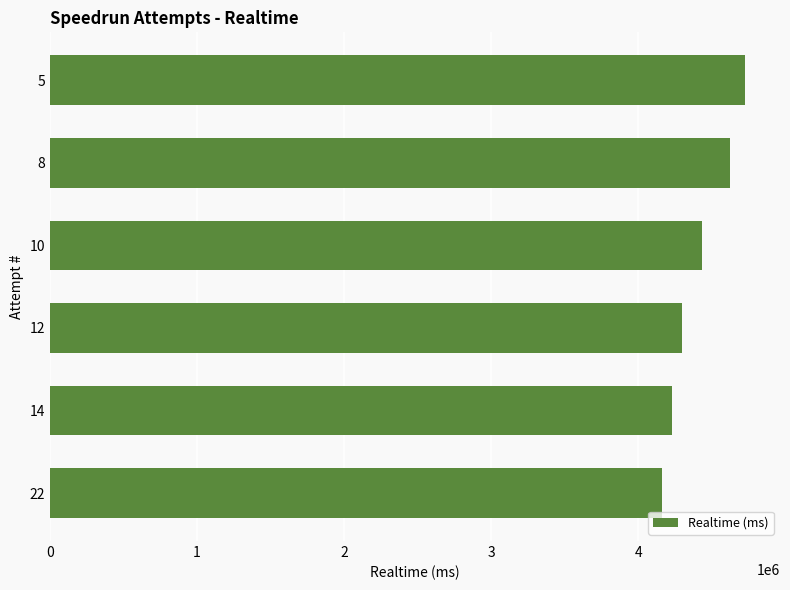

Count the values in the range 4231269 to 4619590.

4